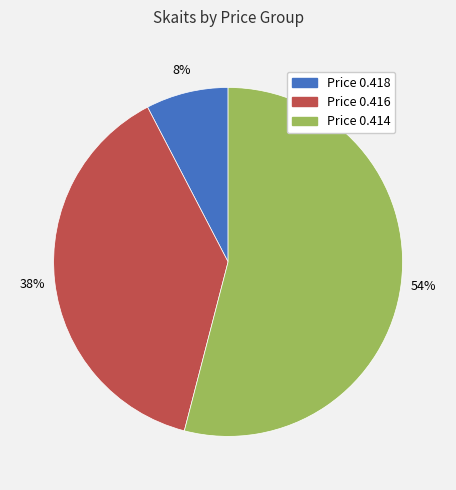

How many slices are in this pie chart?

3